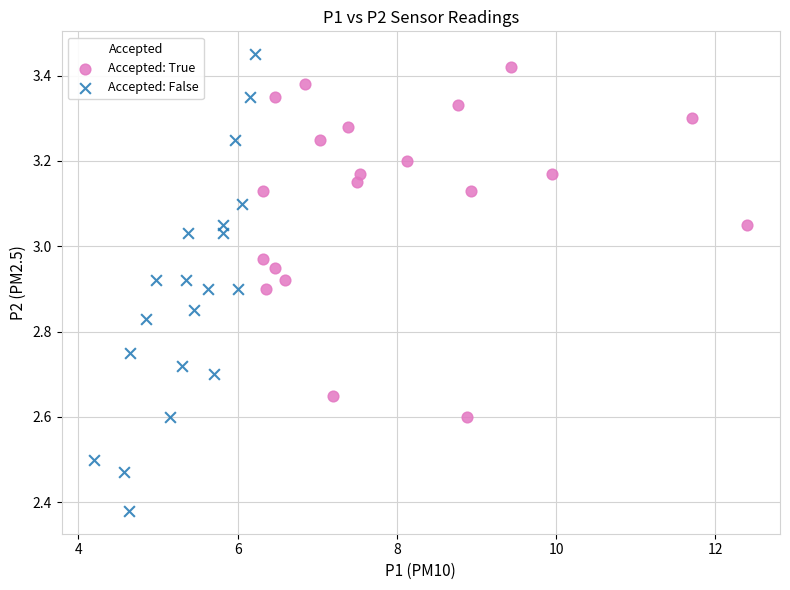

Which series contains the lowest Y value?

Accepted: False